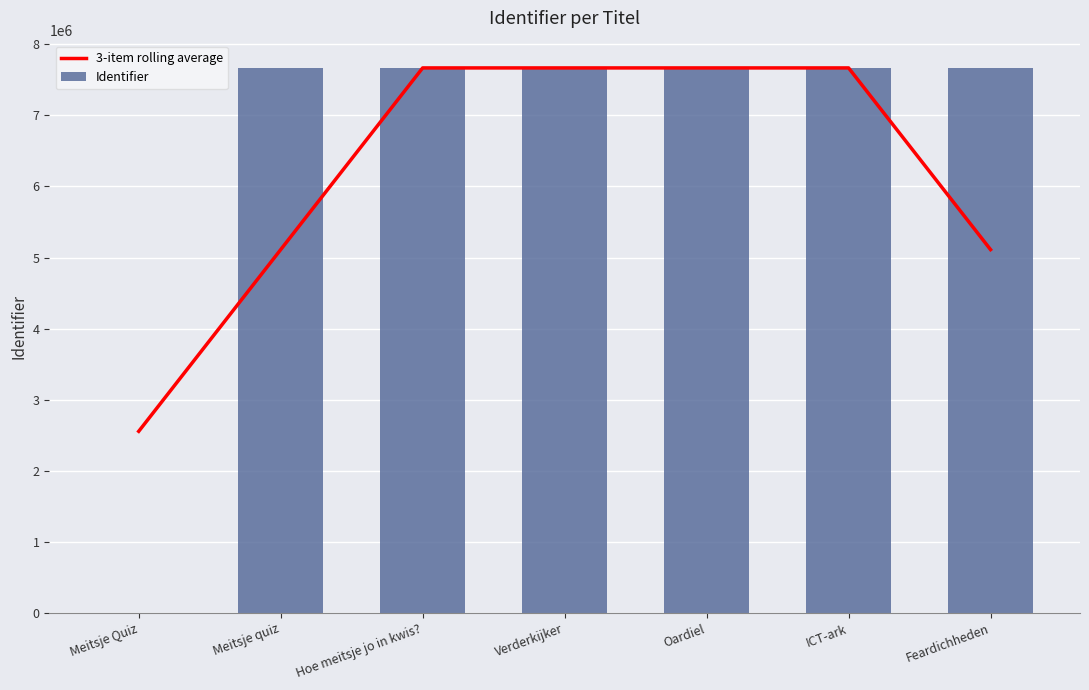

Rank the categories by 3-item rolling average value from highest to lowest.

ICT-ark, Oardiel, Verderkijker, Hoe meitsje jo in kwis?, Feardichheden, Meitsje quiz, Meitsje Quiz